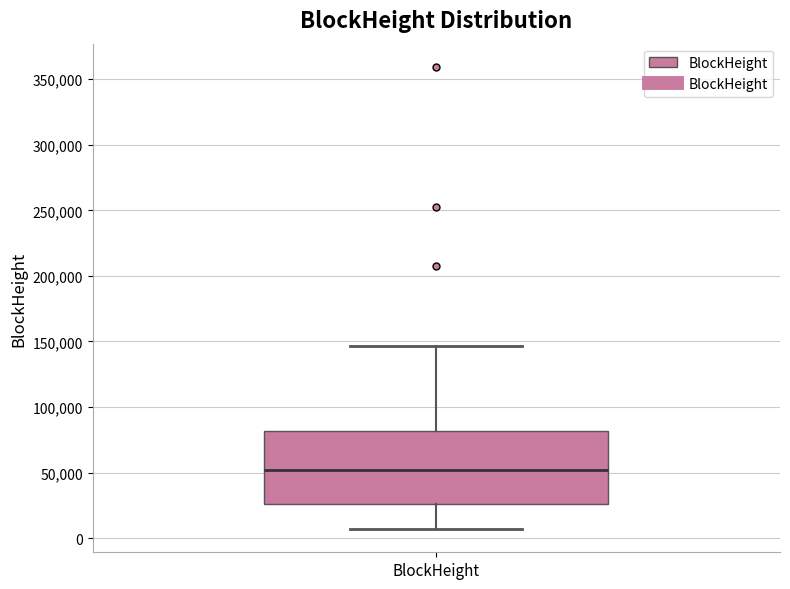

Read this box plot against the y-axis: the position of the median line, the range covered by the box, and the ends of both whiskers. The values are not printed on the chart, so give them approximately, as read against the axis.

median 50000, box 25000 to 80000, whiskers 5000 to 145000